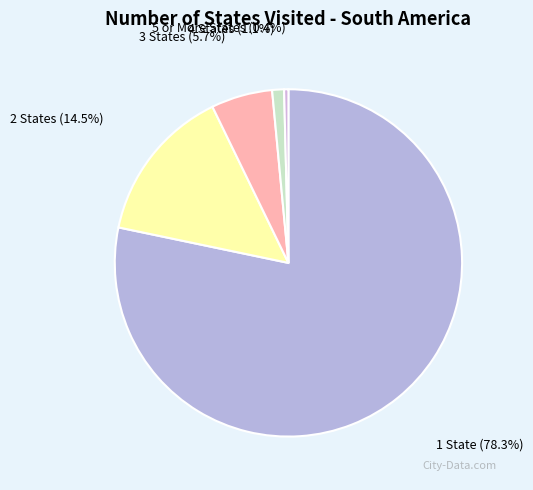

Rank the categories by value from lowest to highest.

5 or More States, 4 States, 3 States, 2 States, 1 State